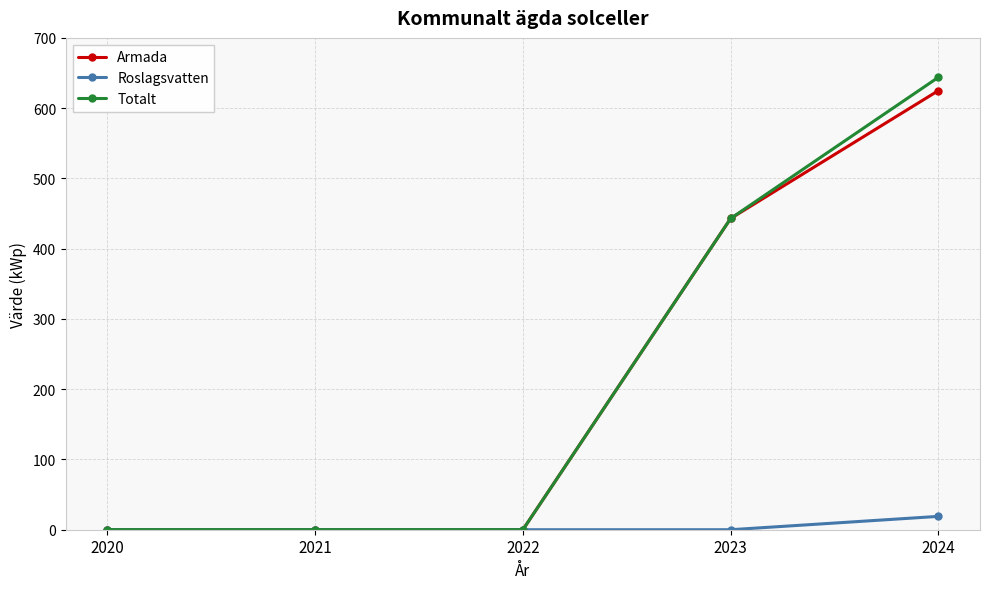

What is the difference between the maximum and minimum values in the Totalt series?

644